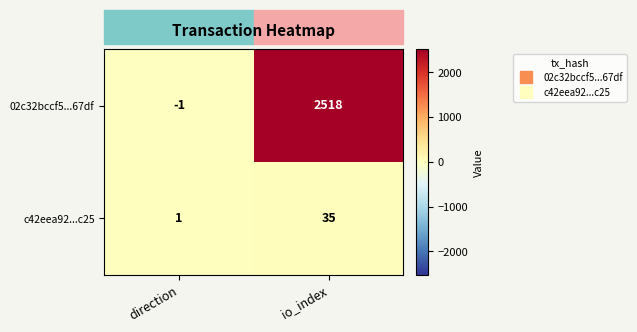

What is the spread (max minus min) of values at direction?

2